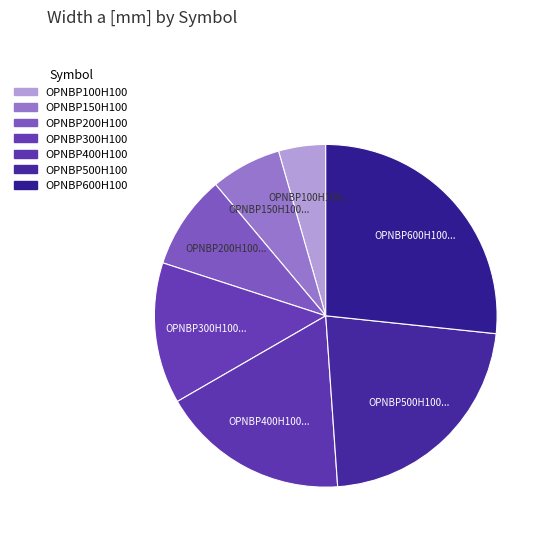

How many segments does this pie chart have?

7